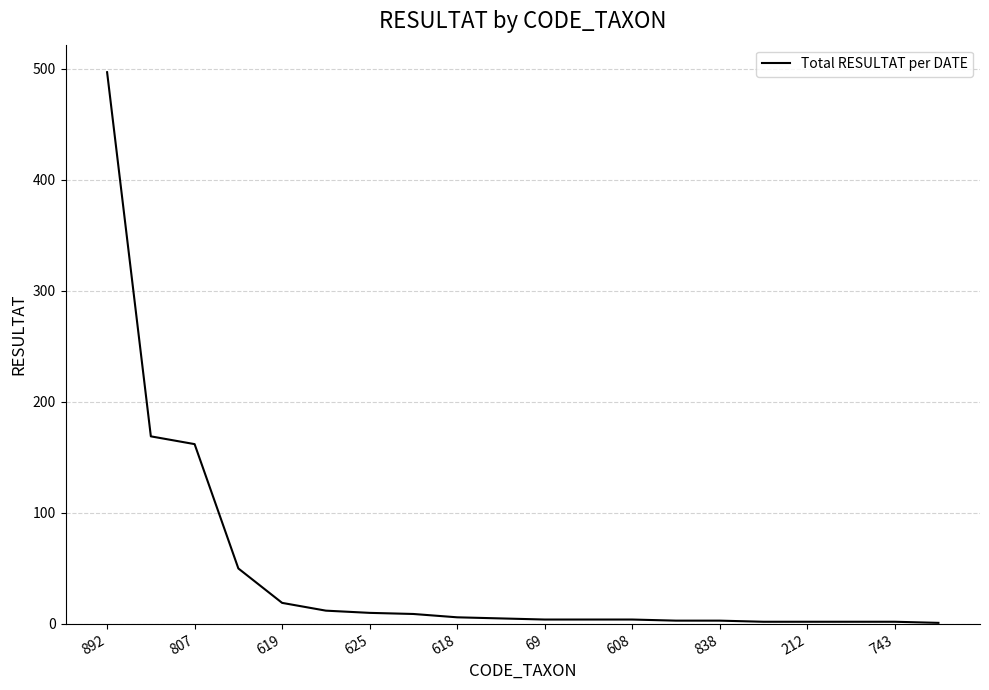

What is the difference between the maximum and minimum values?

496